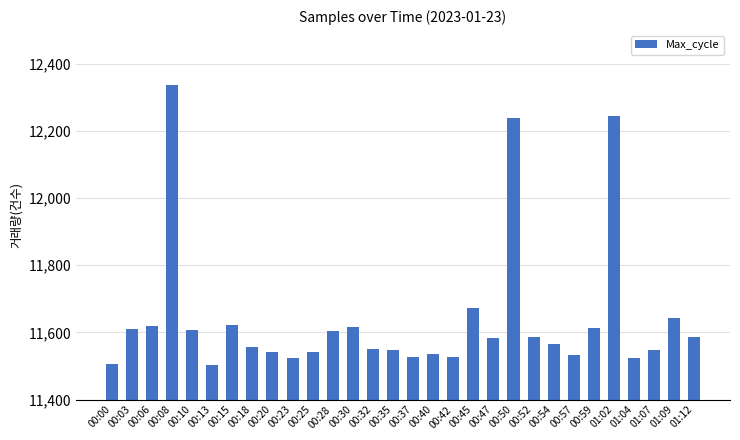

How many values are below 11582?

15